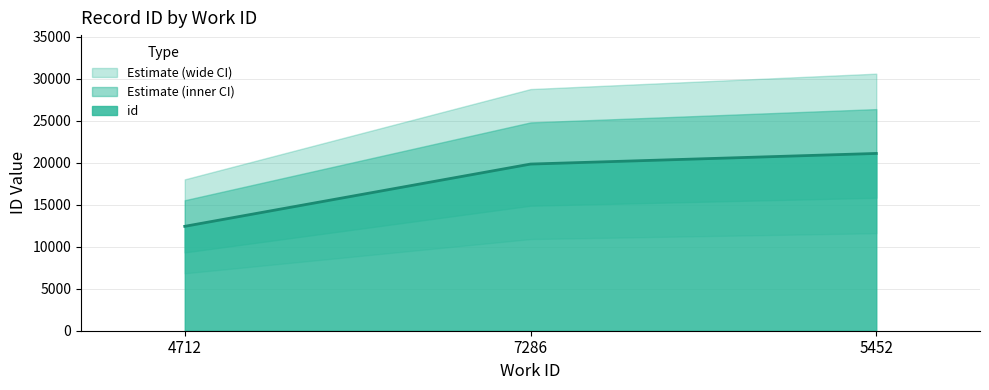

What position from the right is 7286?

2